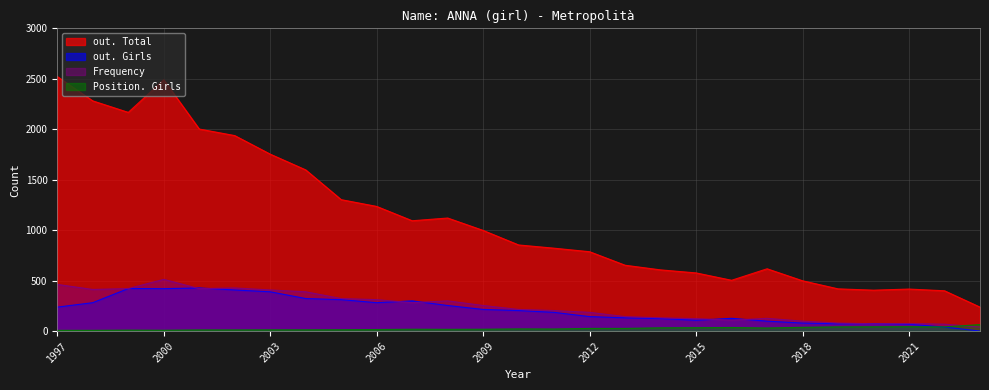

Does the chart have visible grid lines?

Yes